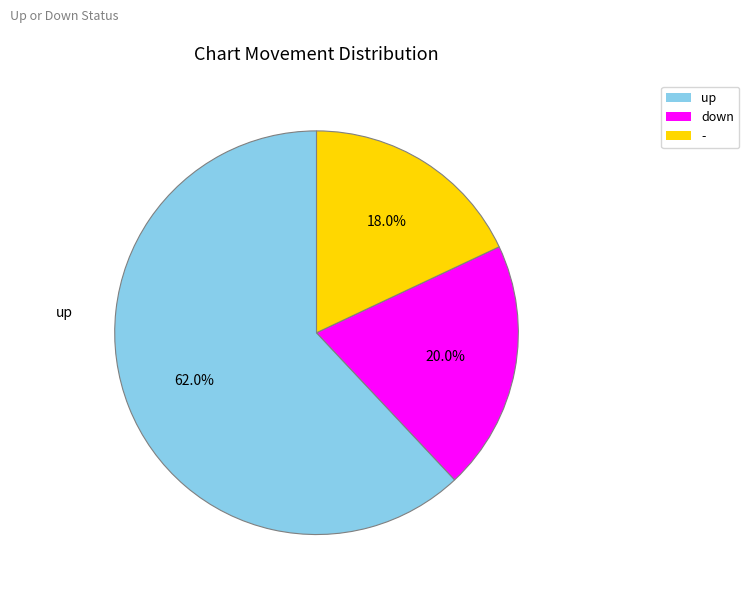

To the nearest percent, what is the average slice percentage?

33%